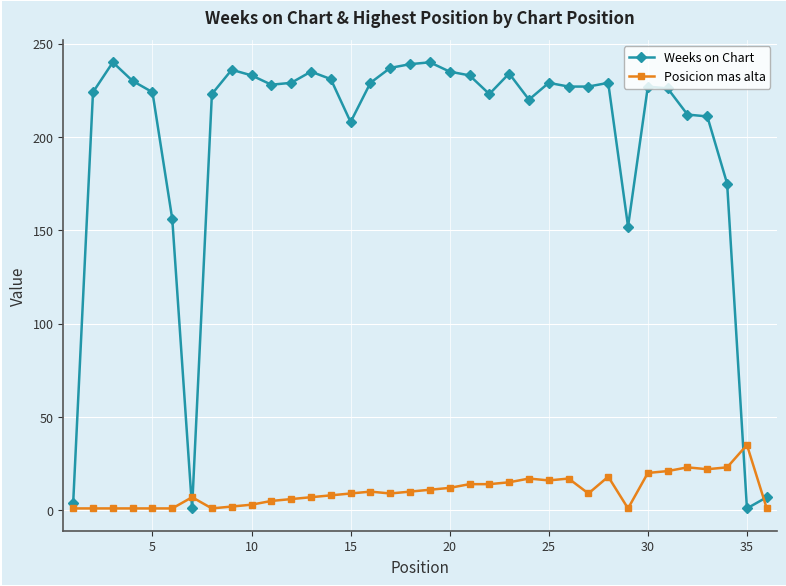

What is the difference between the maximum and minimum values in the Weeks on Chart series?

239